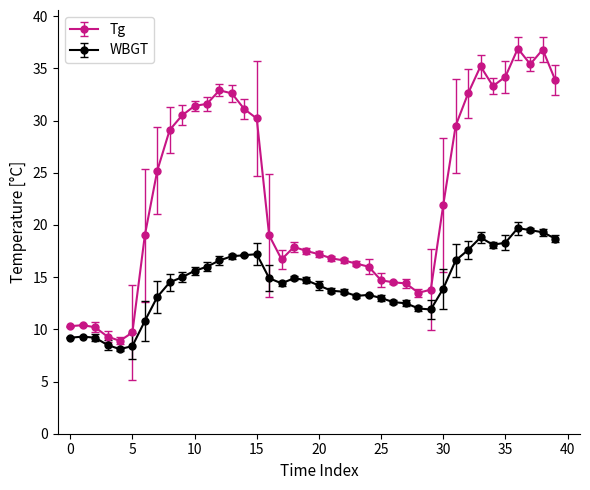

Which series has the largest range (max minus min)?

Tg